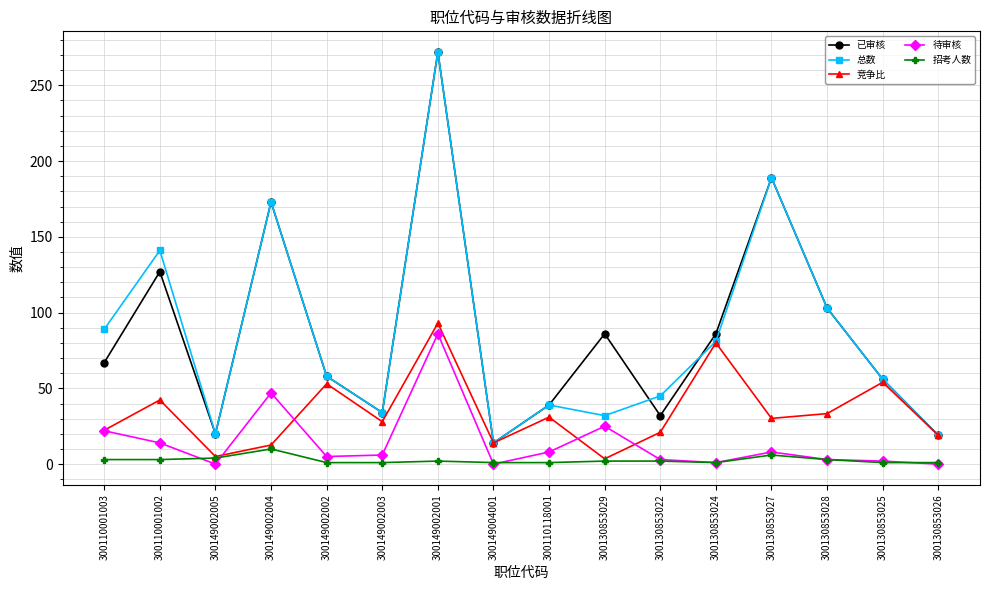

What is the label of the 14th point from the left?

300130853028